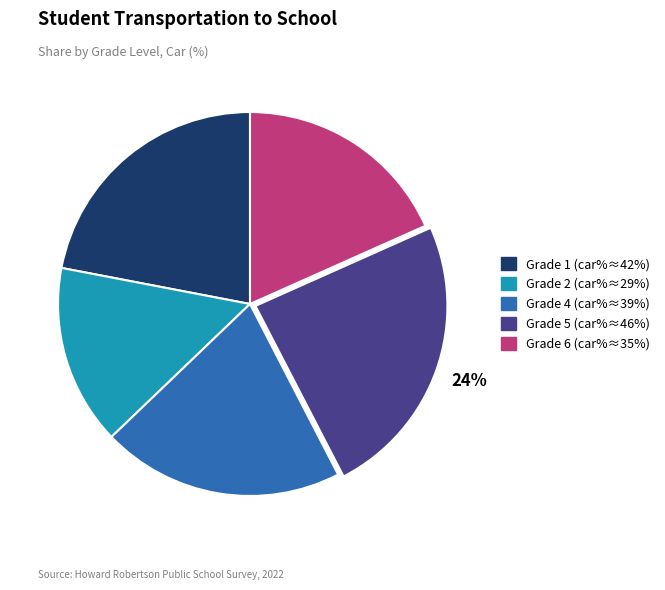

Combined, do Grade 4 and Grade 2 account for over 50%?

No